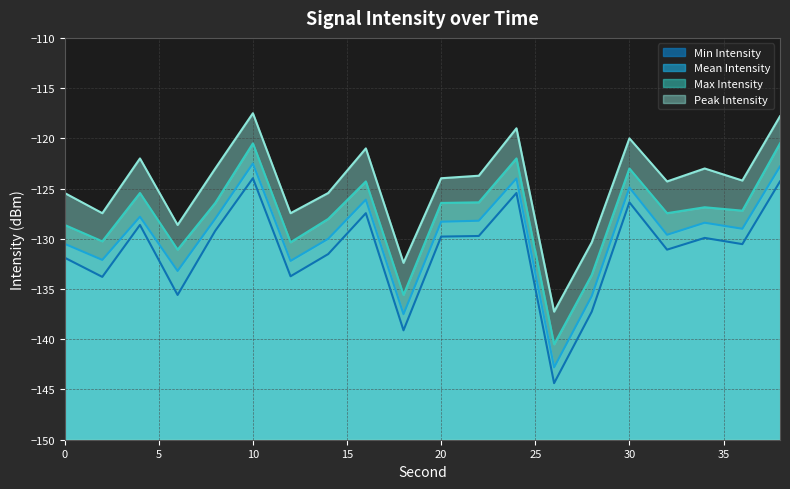

What is the smallest value displayed?

-144.4